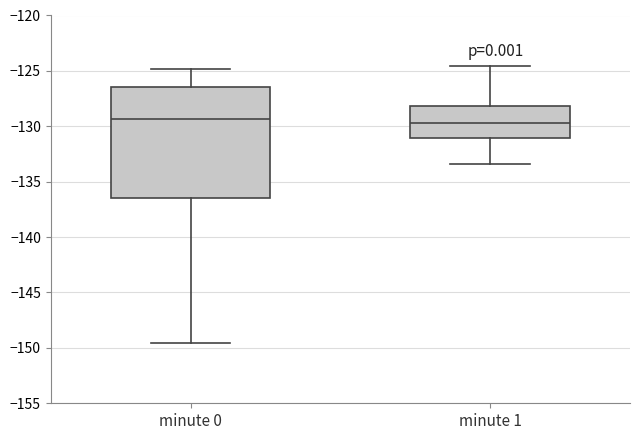

Reading left to right, read every box against the y-axis: the position of its median line, the range the box covers, and the ends of its whiskers. The values are not printed on the chart, so give them approximately, as read against the axis.

minute 0: median -129.5, box -136.5 to -126.5, whiskers -149.5 to -125.0
minute 1: median -129.5, box -131.0 to -128.0, whiskers -133.5 to -124.5